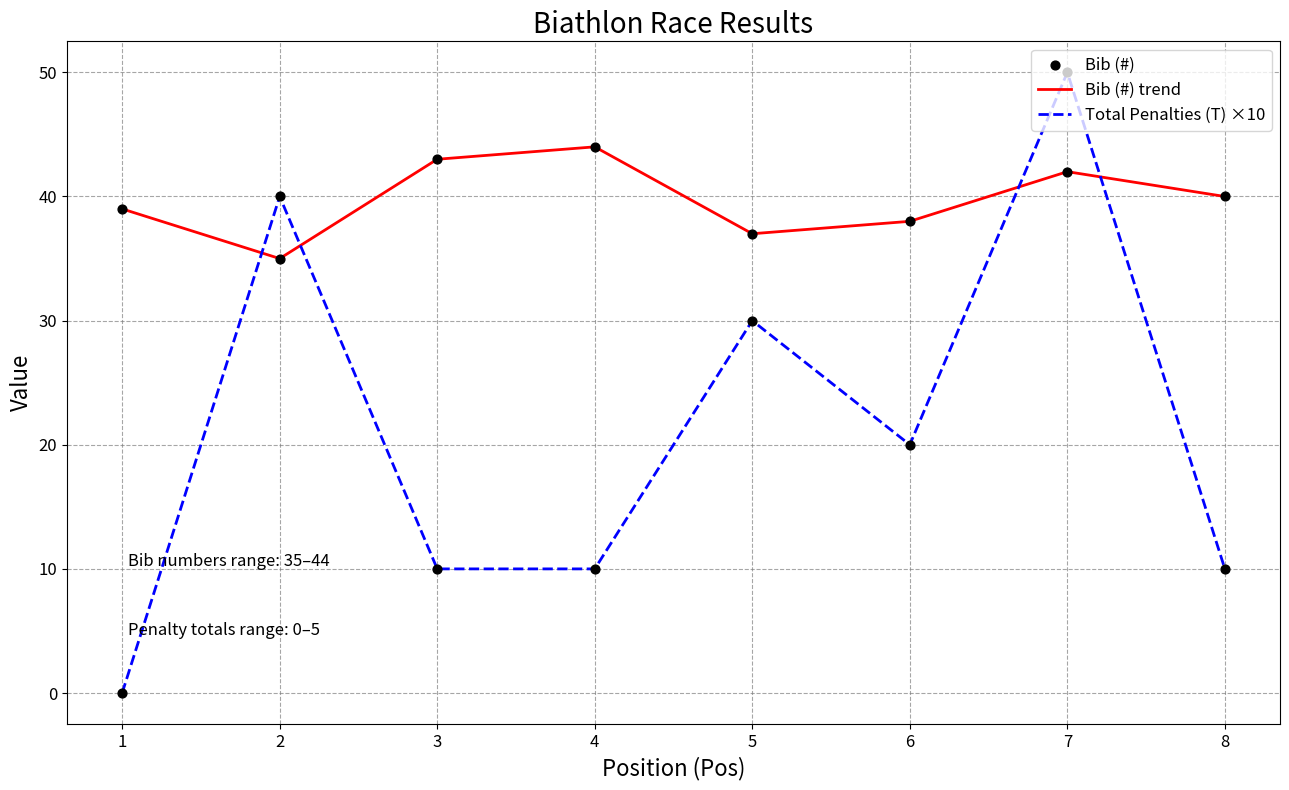

At how many categories does at least one series exceed 7?

8